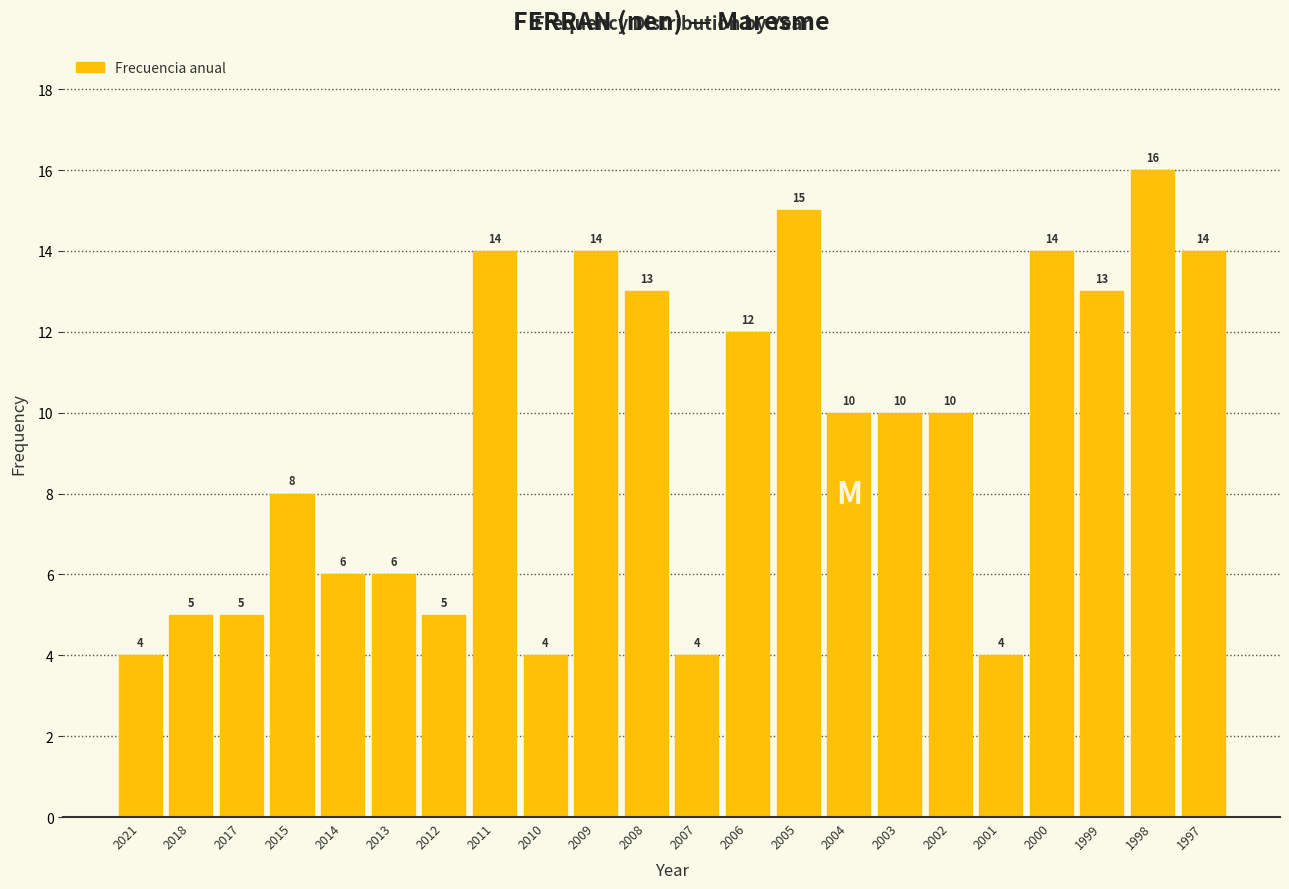

Reading left to right, transcribe all the data shown in this chart.

4	5	5	8	6	6	5	14	4	14	13	4	12	15	10	10	10	4	14	13	16	14